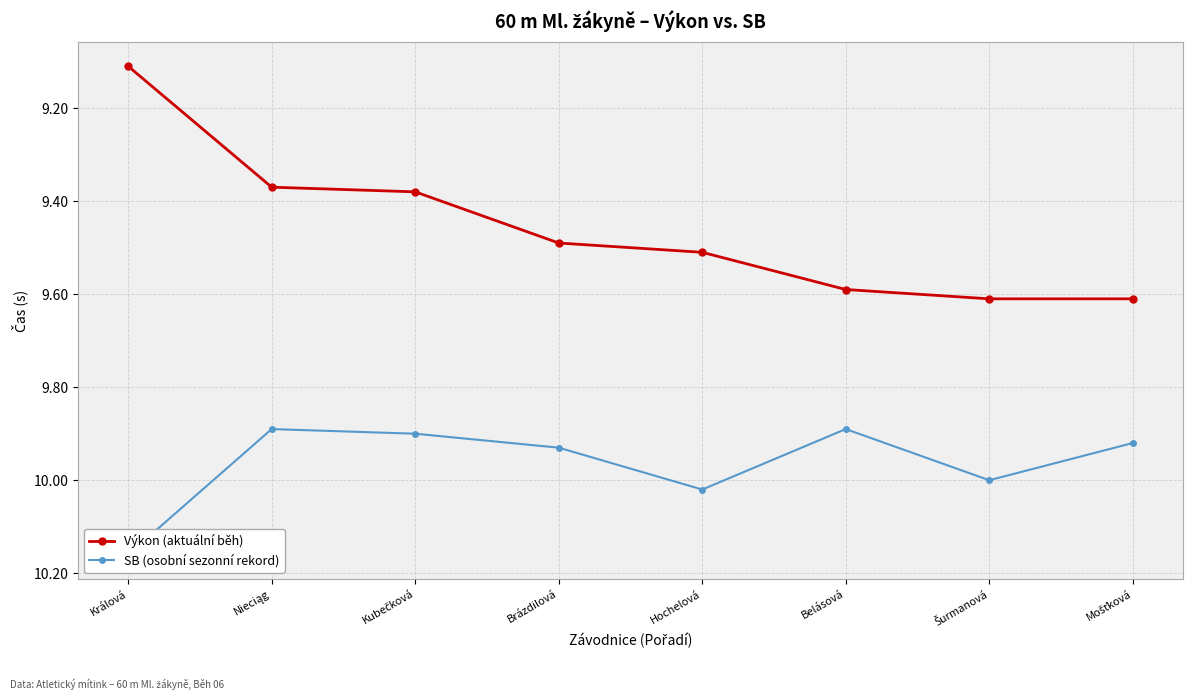

What is the value of the Výkon (aktuální běh) point at the 8th from the left?

9.6